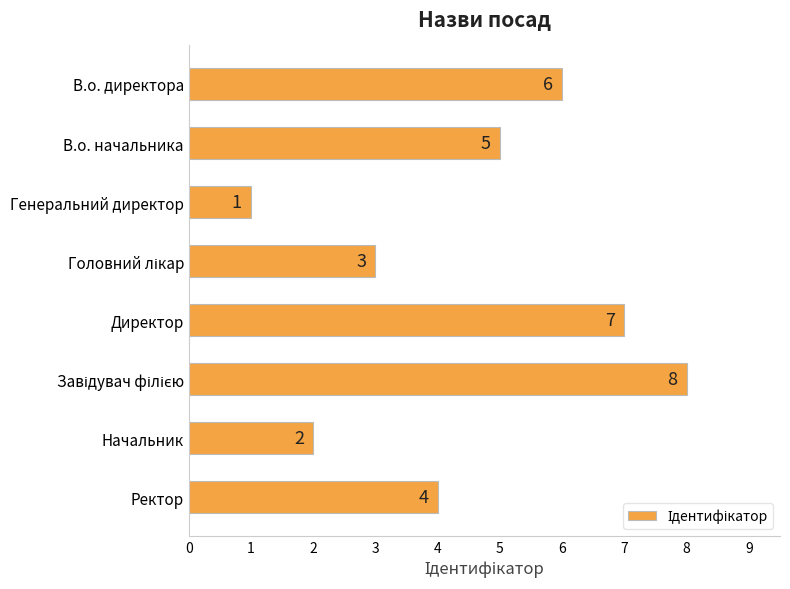

What is the ratio of the value at Начальник to the value at Ректор?

0.5